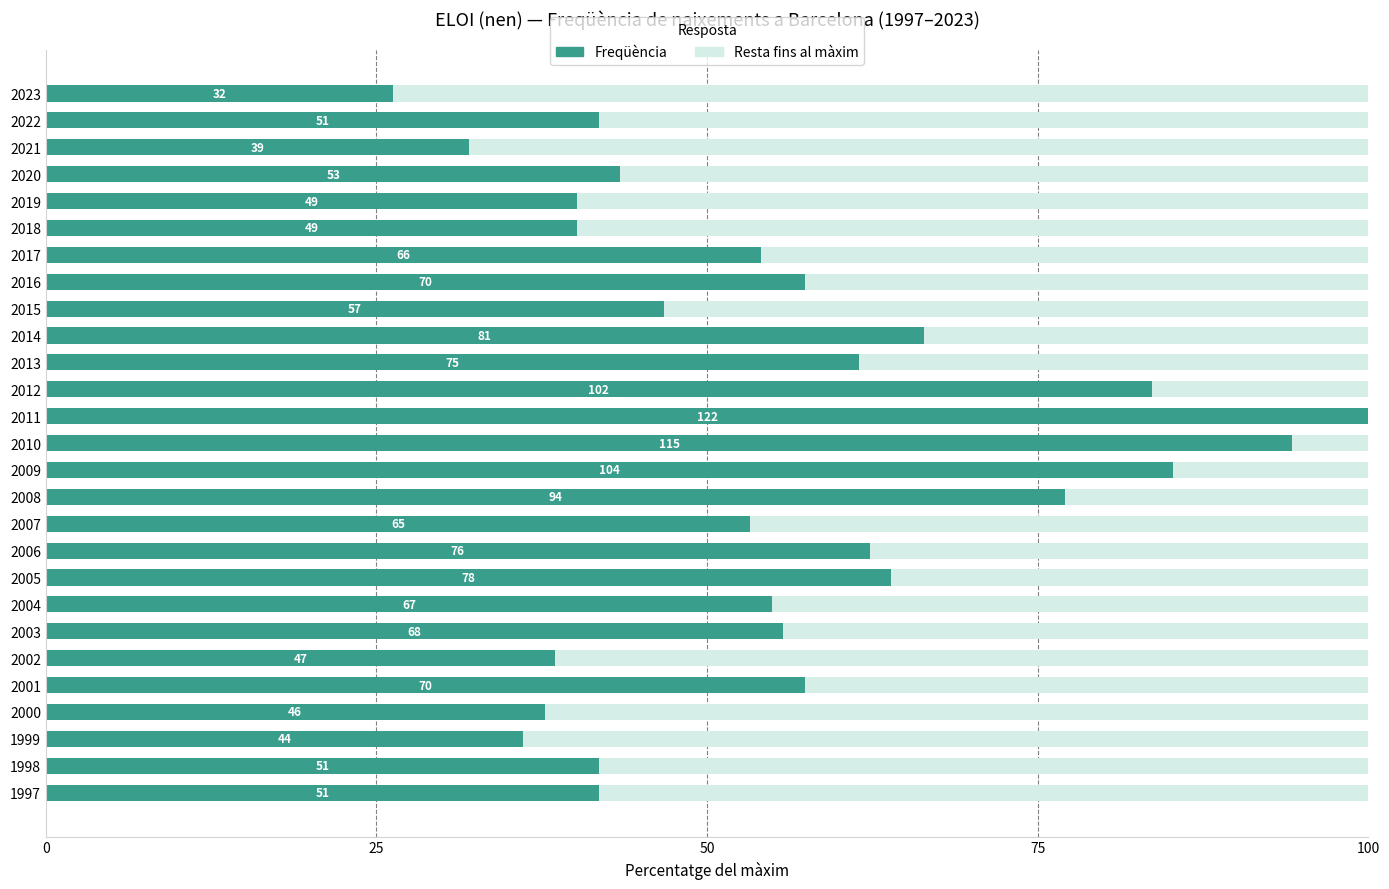

What is the value of the Freqüència bar at the 24th from the left?

43.4